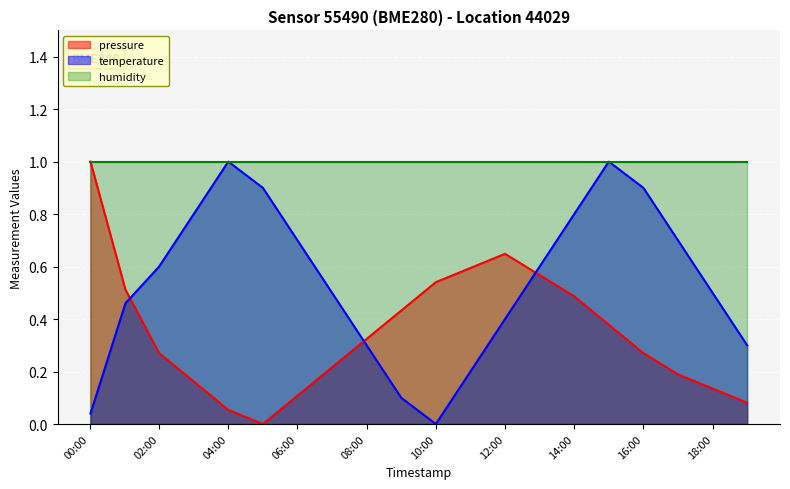

Is it true that temperature equals 0.4 at 10:00?

False